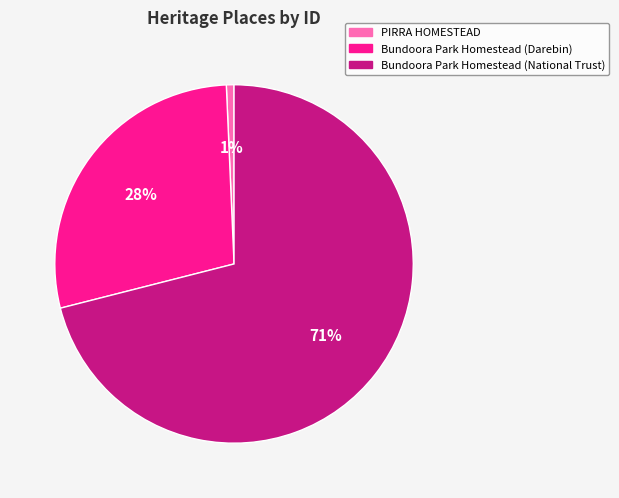

Count the number of slices in the pie.

3